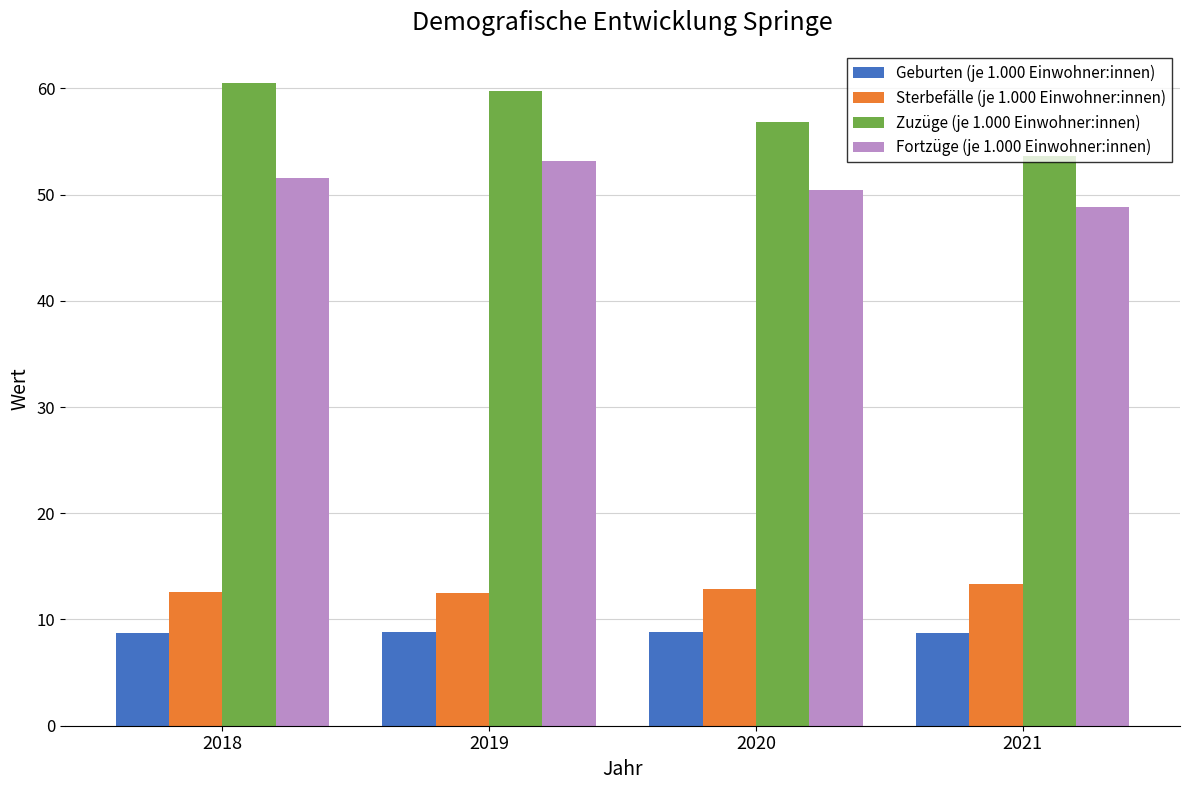

Rank the series at 2019 from lowest to highest value.

Geburten (je 1.000 Einwohner:innen), Sterbefälle (je 1.000 Einwohner:innen), Fortzüge (je 1.000 Einwohner:innen), Zuzüge (je 1.000 Einwohner:innen)